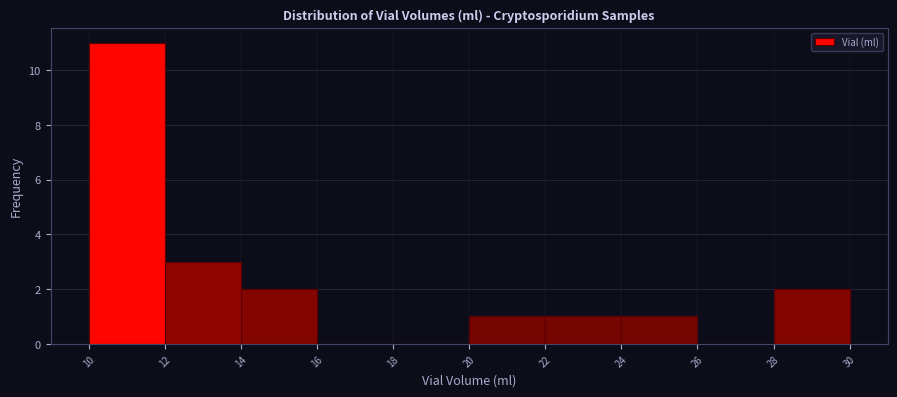

Reading left to right, list every bar in this chart as the range it spans on the x-axis followed by its height. The values are not printed on the chart, so give them approximately, as read against the axis.

10 to 12: 11
12 to 14: 3
14 to 16: 2
16 to 18: 0
18 to 20: 0
20 to 22: 1
22 to 24: 1
24 to 26: 1
26 to 28: 0
28 to 30: 2